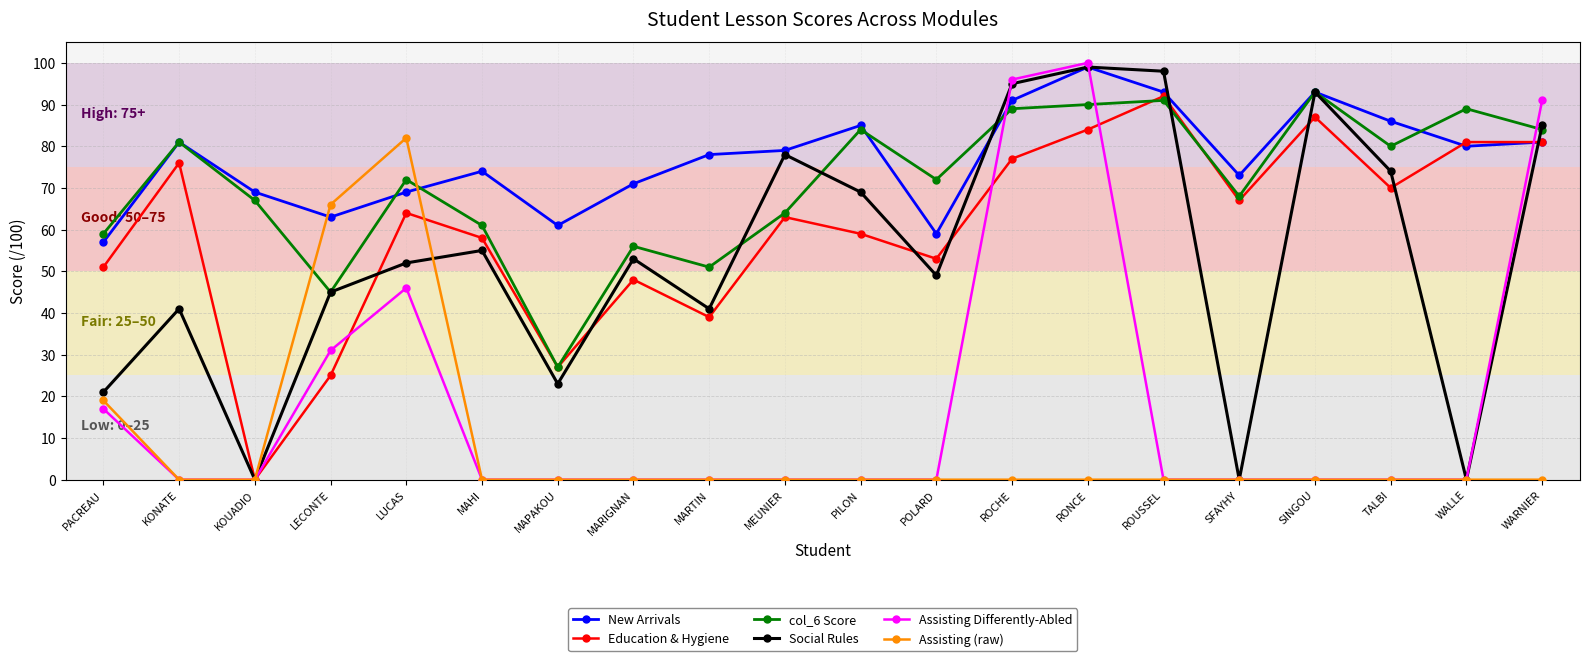

Which series has the largest range (max minus min)?

Assisting Differently-Abled